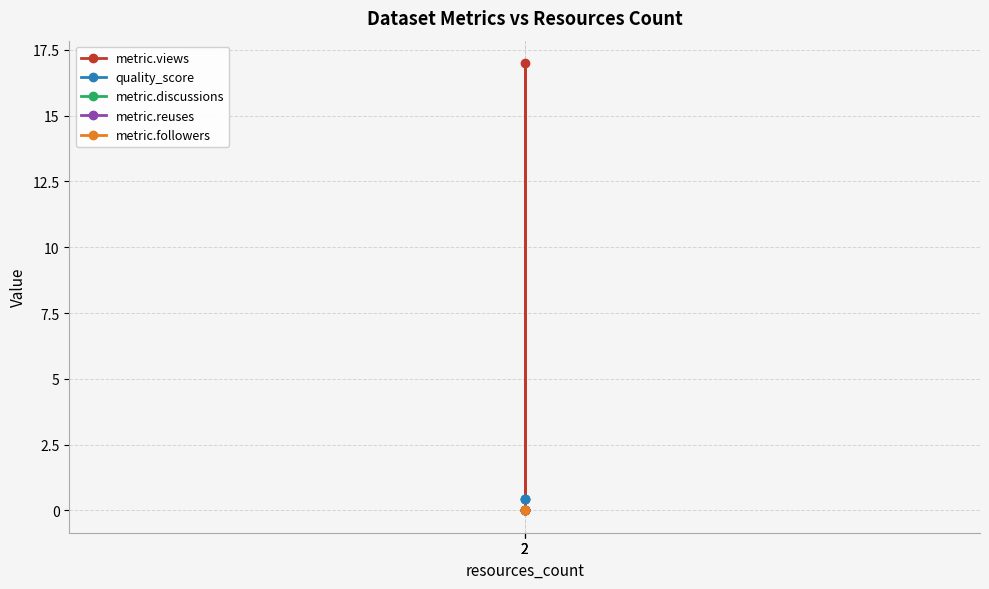

The value of metric.reuses at 2 is 0.0. True or false?

True